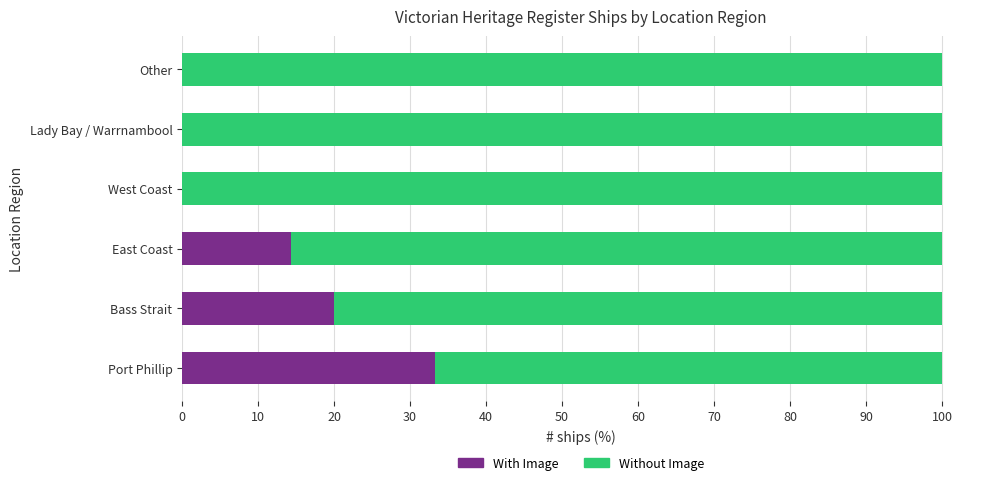

Is it true that With Image equals 57.8 at Port Phillip?

False